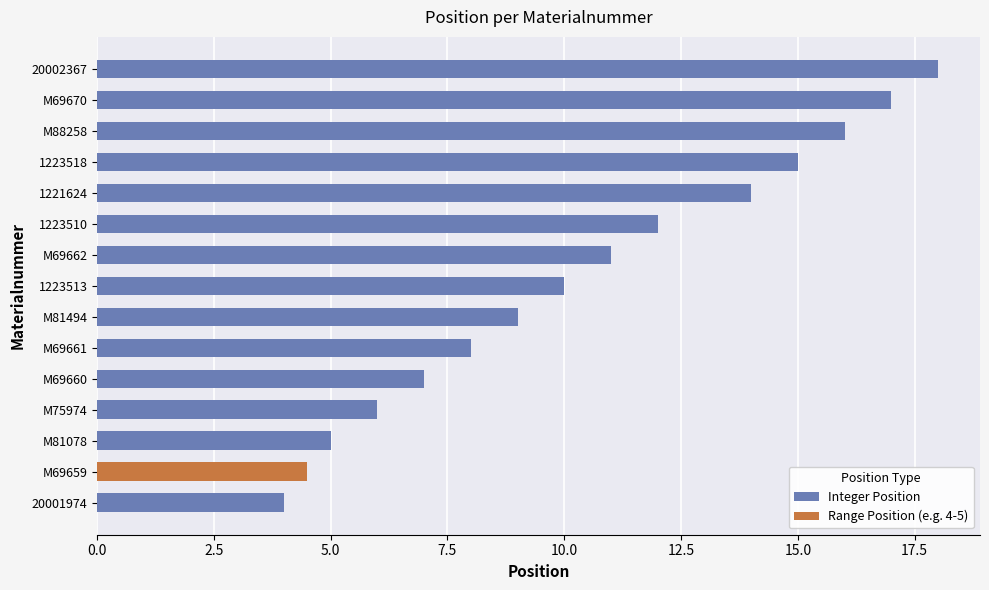

Between M69659 and M69660, which is larger?

M69660